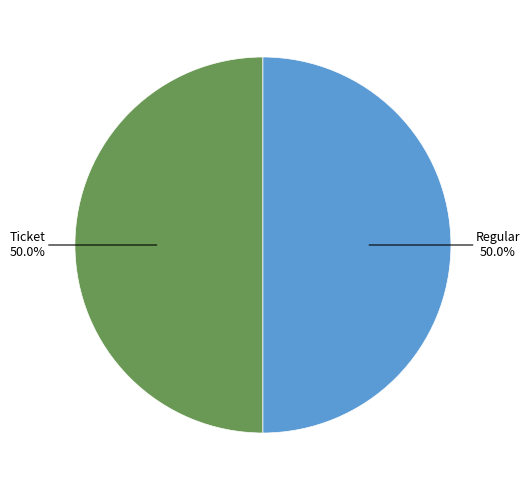

How many slices are in this pie chart?

2